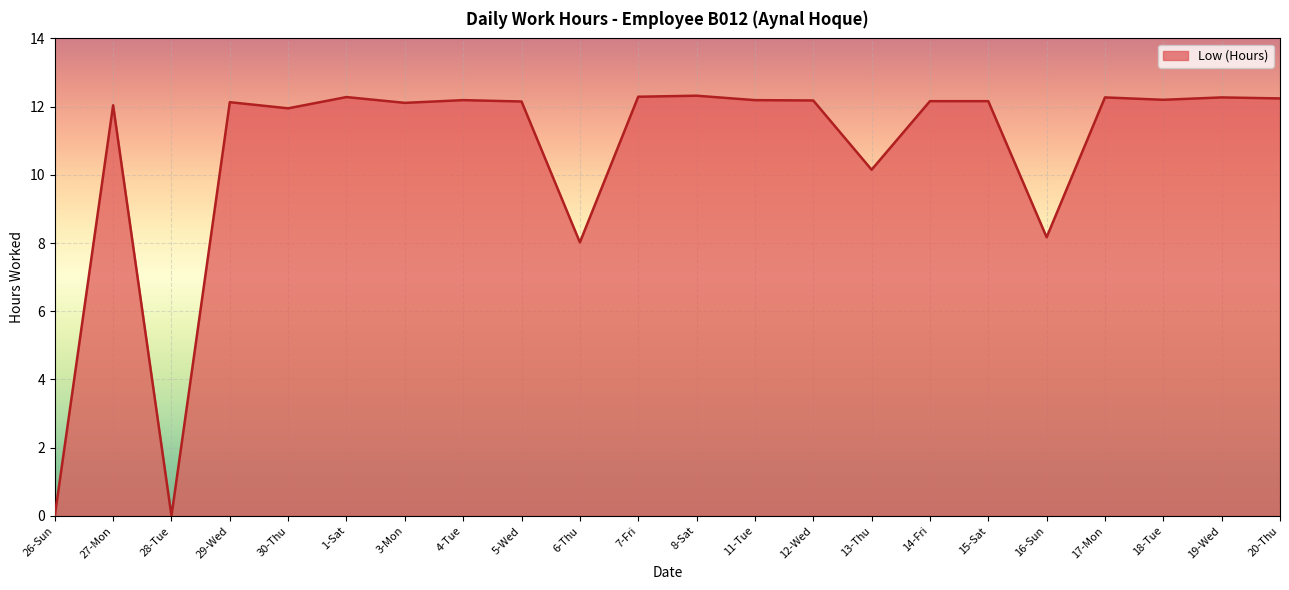

What is the difference between the maximum and minimum values?

12.3